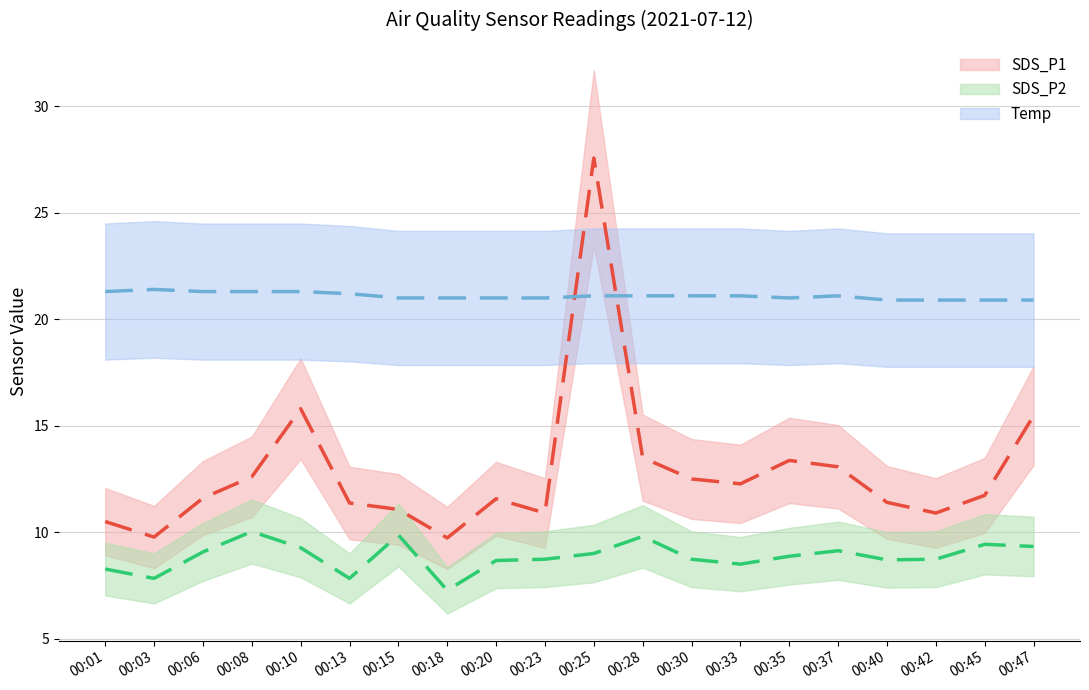

What are all the series names shown in the legend?

SDS_P1, SDS_P2, Temp